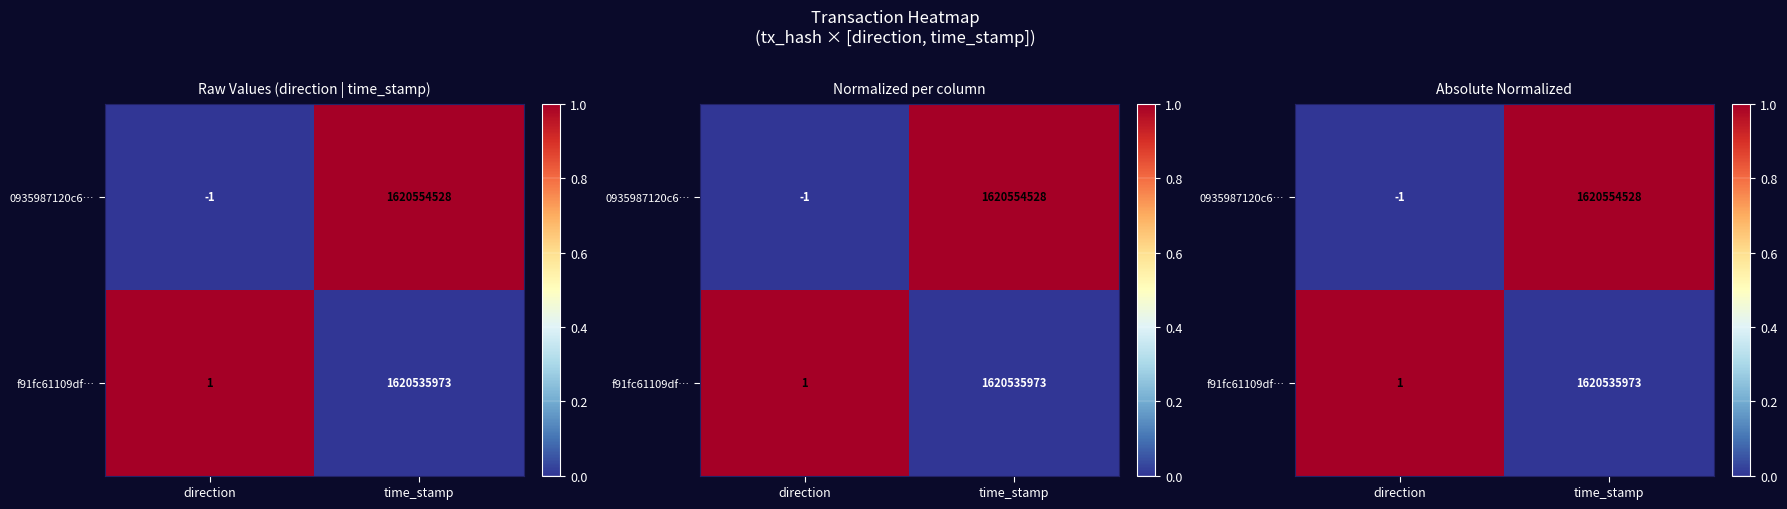

List the series in order of their peak value, highest first.

0935987120c6…, f91fc61109df…